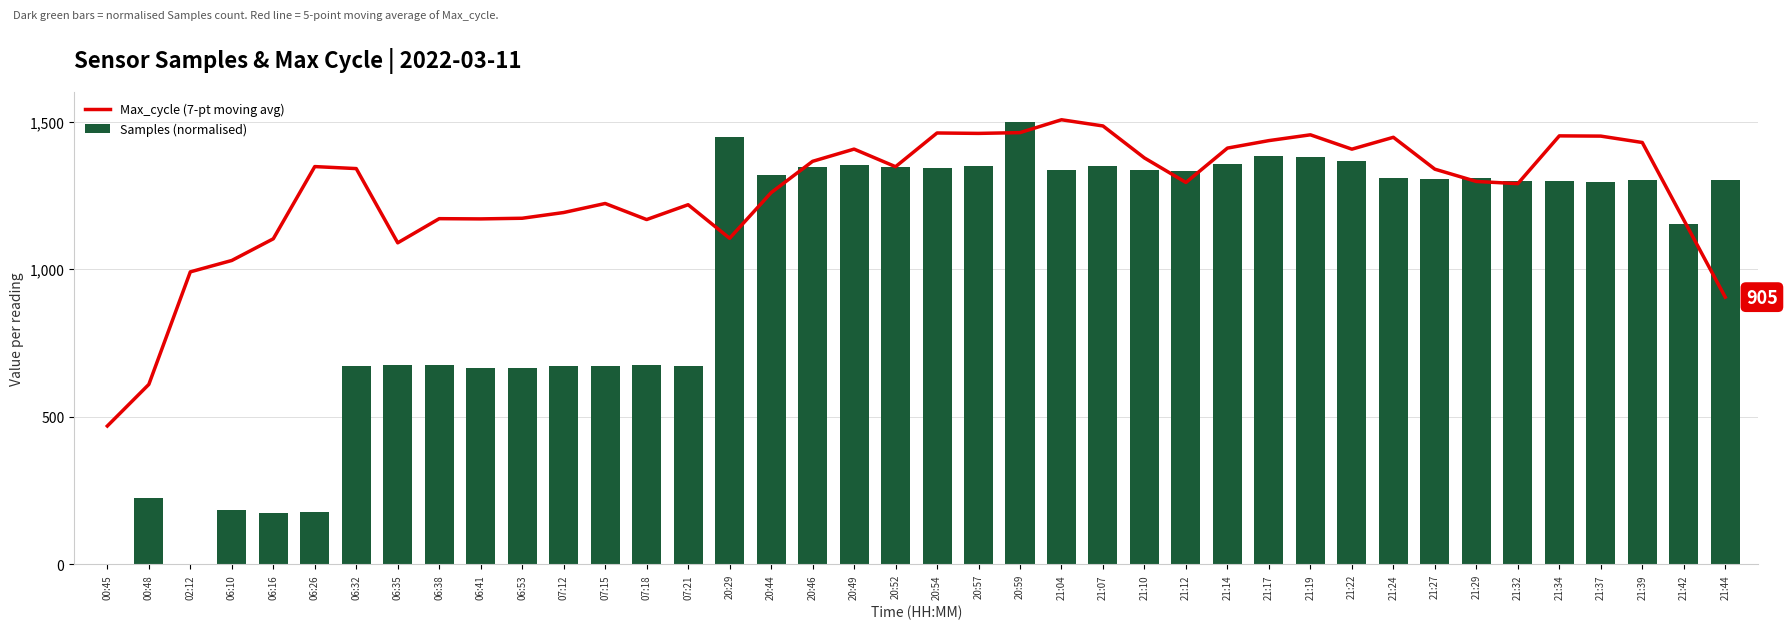

Where is Max_cycle (7-pt moving avg) nearest to the value 987?

02:12